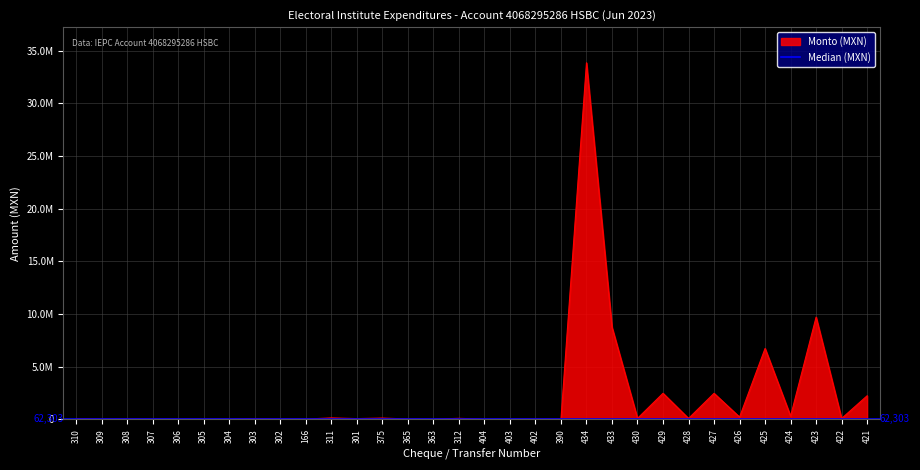

What is the greatest value displayed?

33833913.0